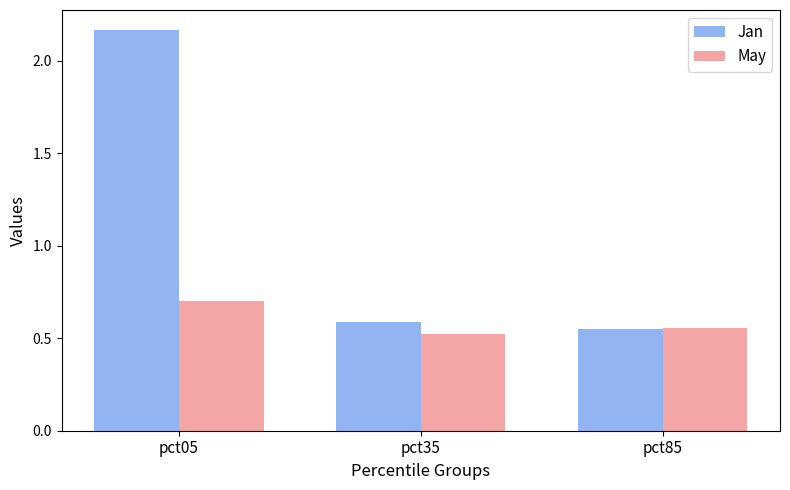

Which category has the highest value in the May series?

pct05